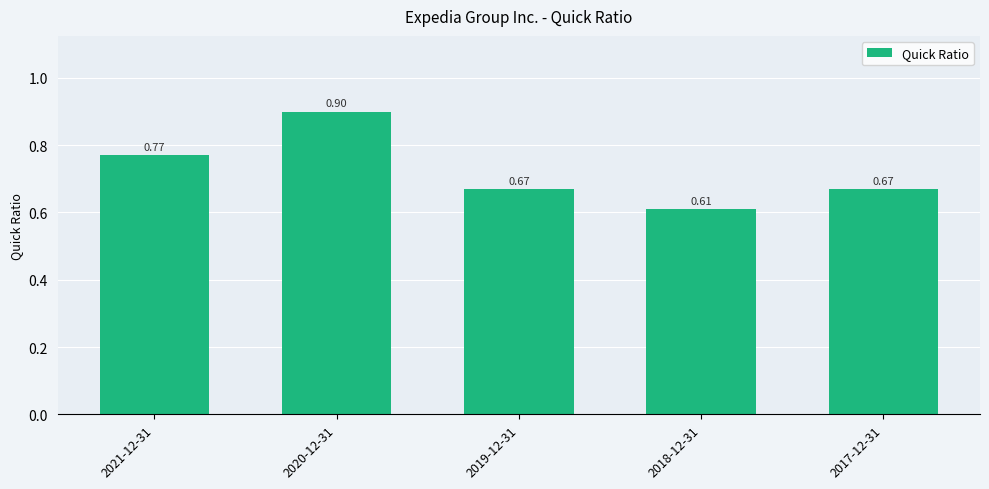

What is the sum of all values?

3.6